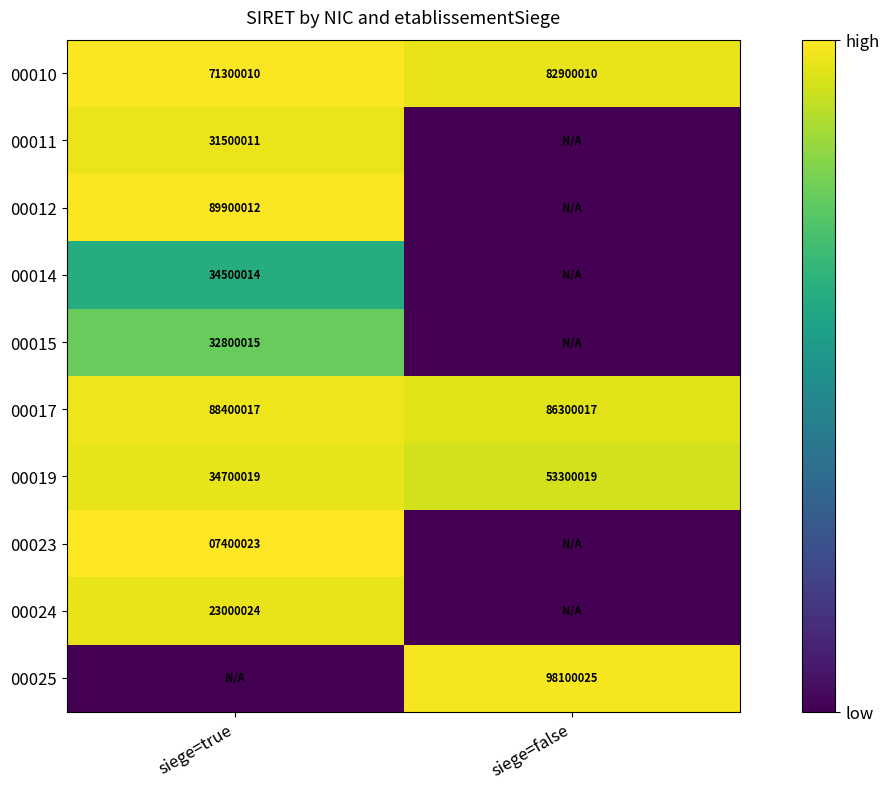

Between siege=false and siege=true, which is larger?

siege=true